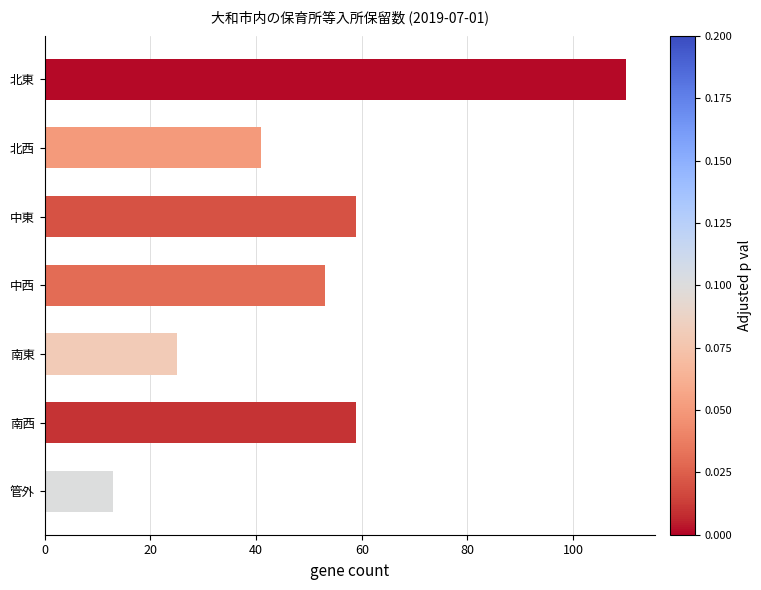

Which label corresponds to the smallest value in the chart?

管外